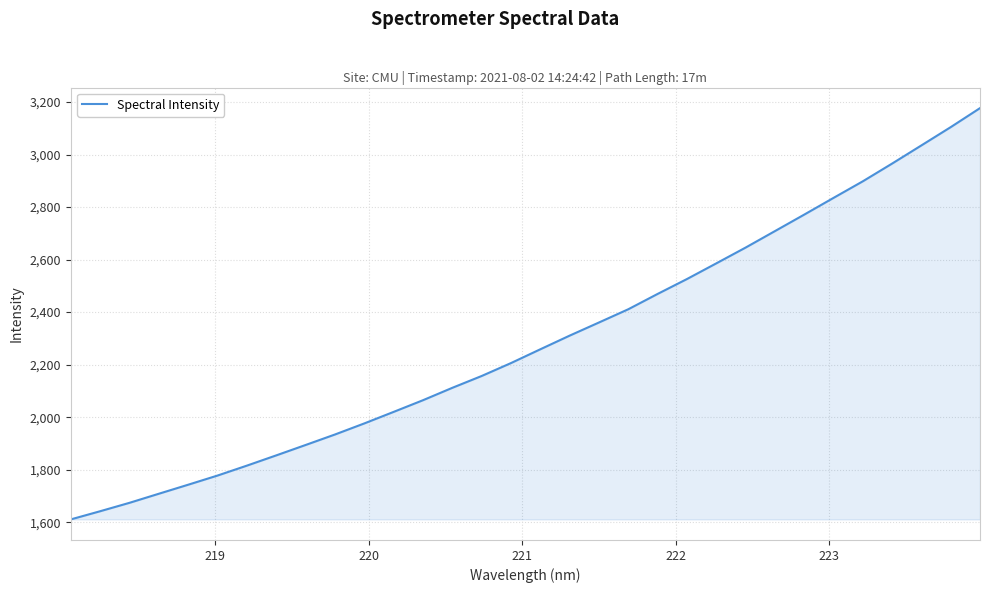

How many lines are shown in the chart?

1